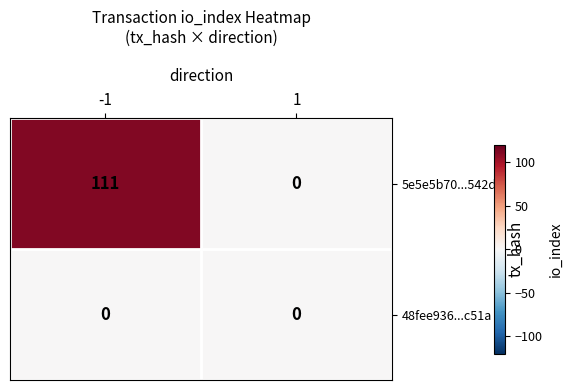

What is the difference between the highest and lowest values at -1?

111